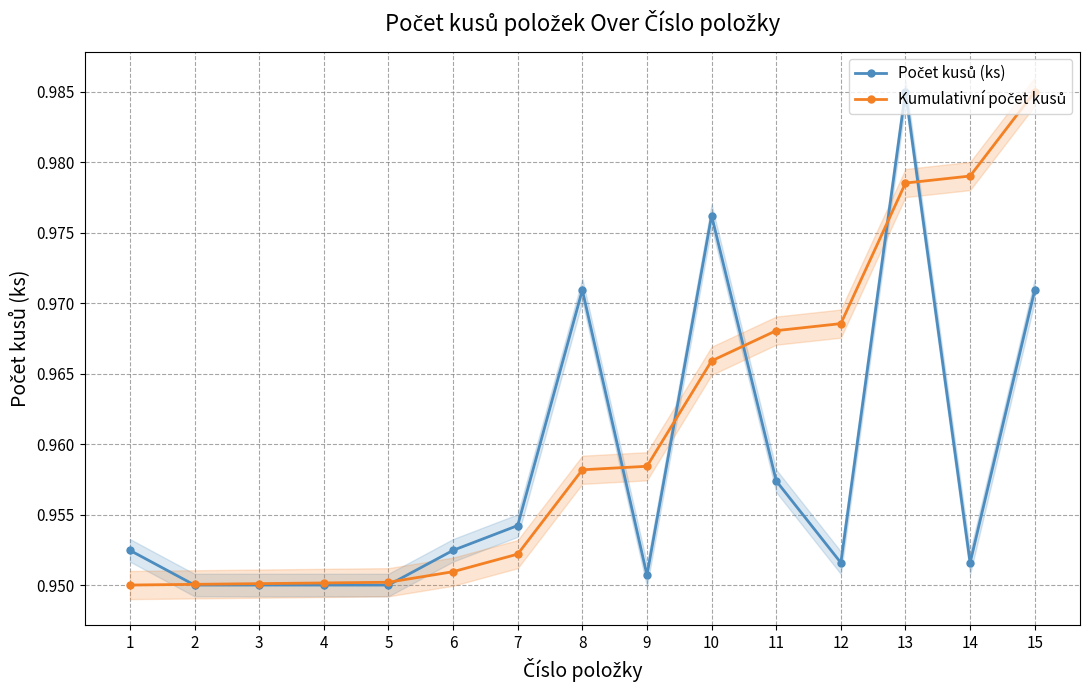

What is the sum of the Počet kusů (ks) values at 15 and 7?

1.9